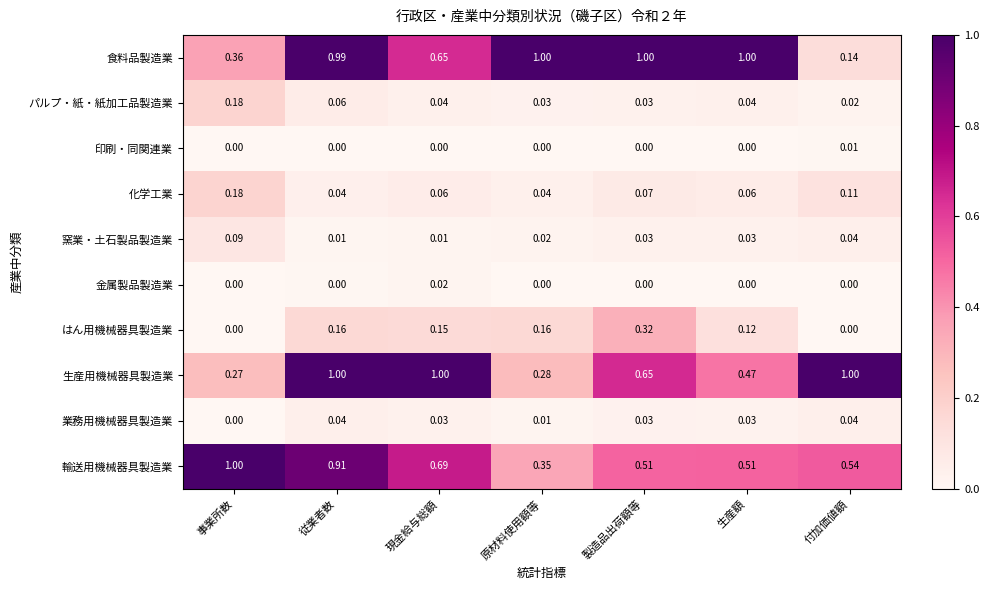

At 現金給与総額, list the series in order from largest to smallest.

生産用機械器具製造業, 輸送用機械器具製造業, 食料品製造業, はん用機械器具製造業, 化学工業, パルプ・紙・紙加工品製造業, 業務用機械器具製造業, 金属製品製造業, 窯業・土石製品製造業, 印刷・同関連業